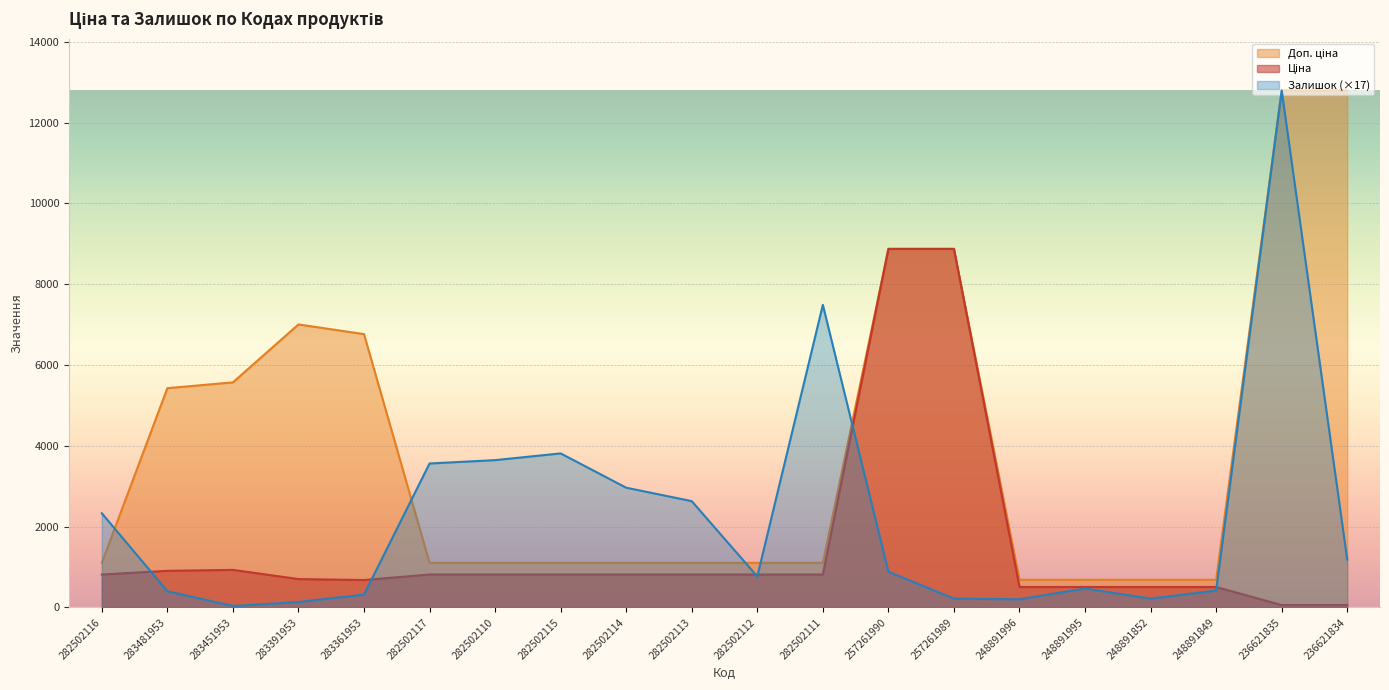

True or false: Доп. ціна has a value of 1572.6 at 282502114.

False